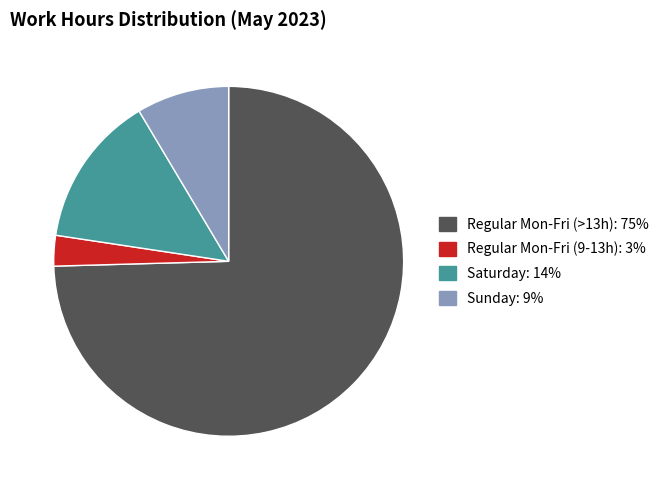

Does any single category account for the majority?

Yes